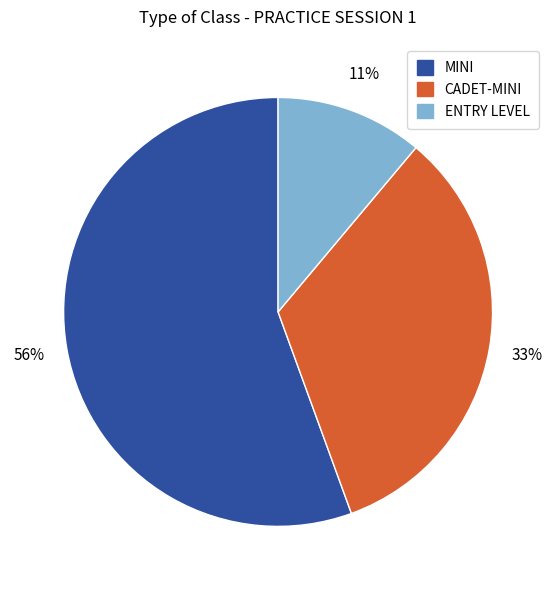

Do ENTRY LEVEL and CADET-MINI together represent more than half of the pie?

No